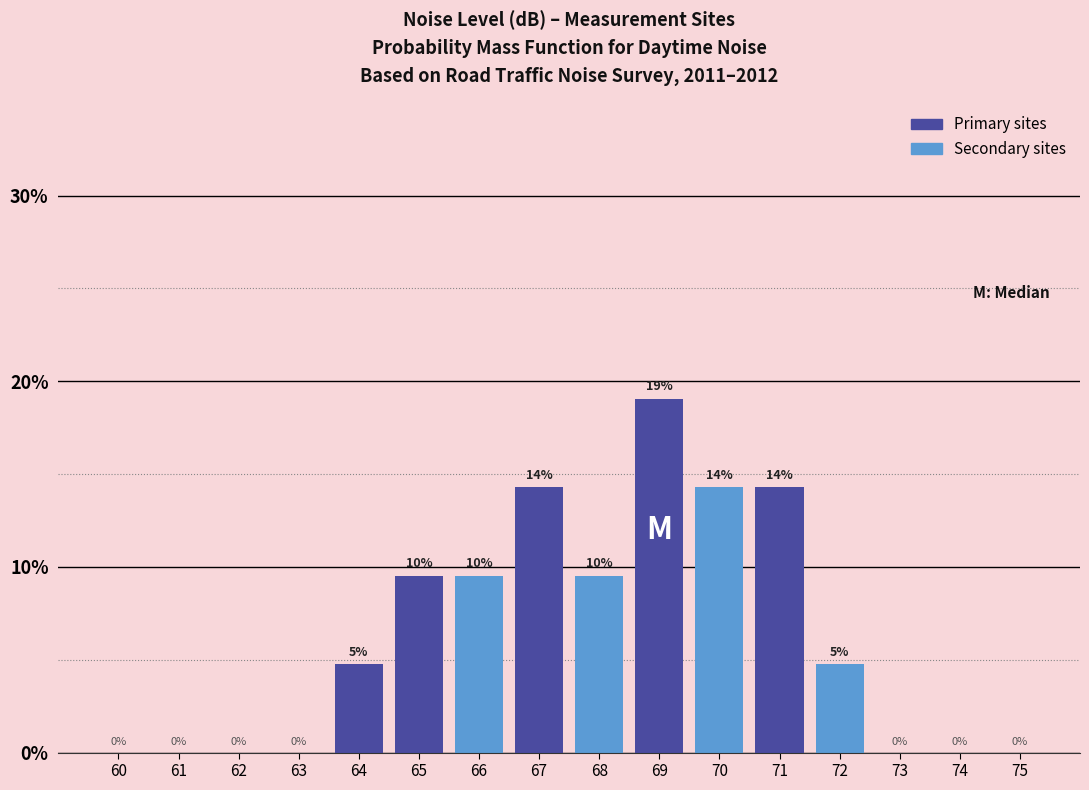

Is it true that the value at 70 is 23.3?

False